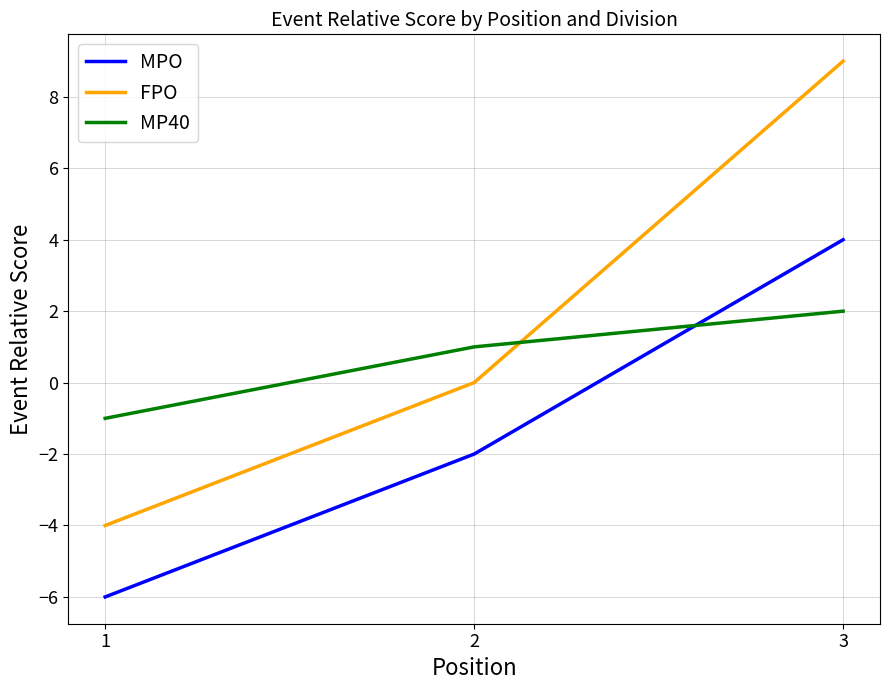

Does the chart display data point markers on the line(s)?

No